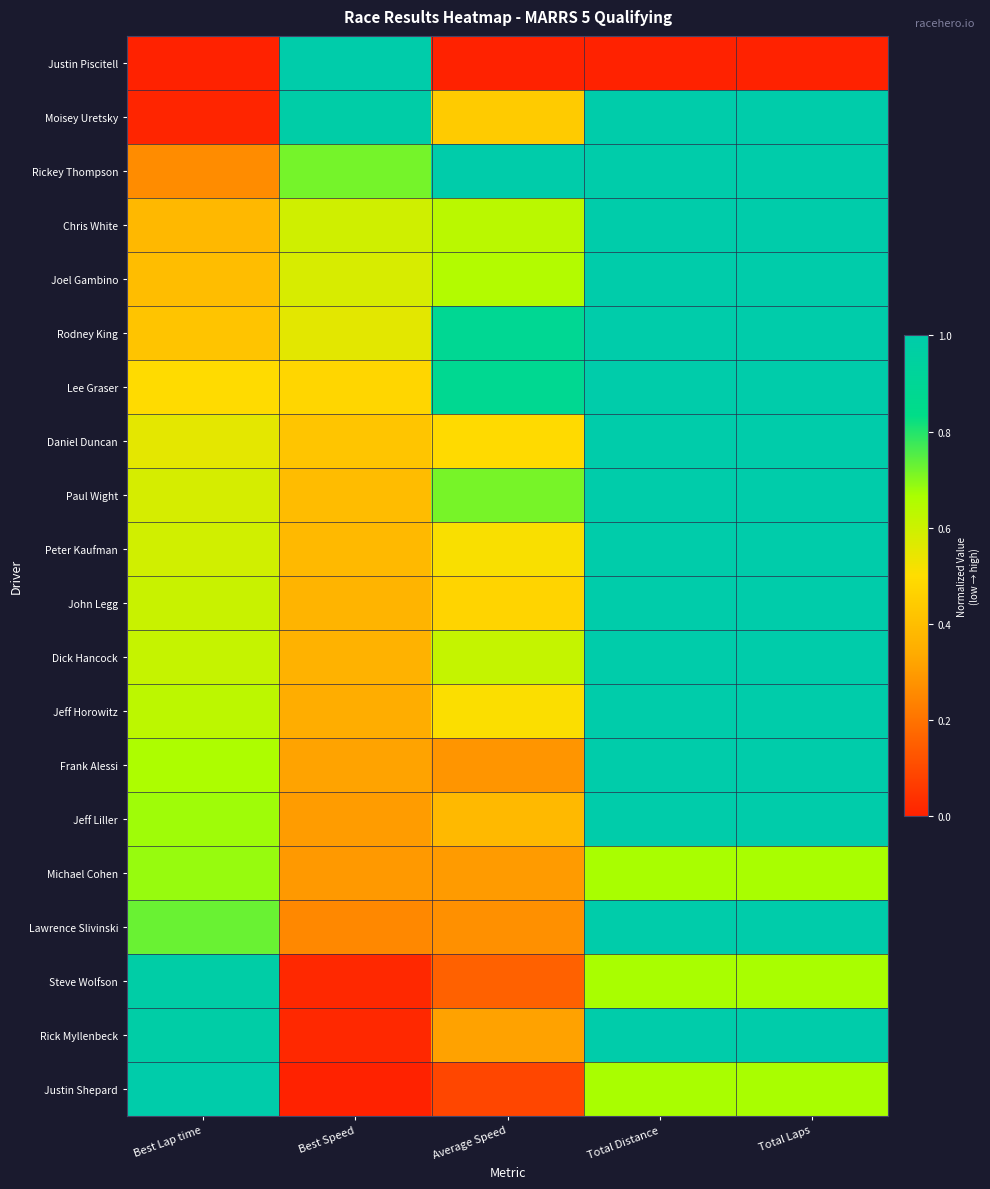

What is the spread (max minus min) of values at Total Distance?

1.0